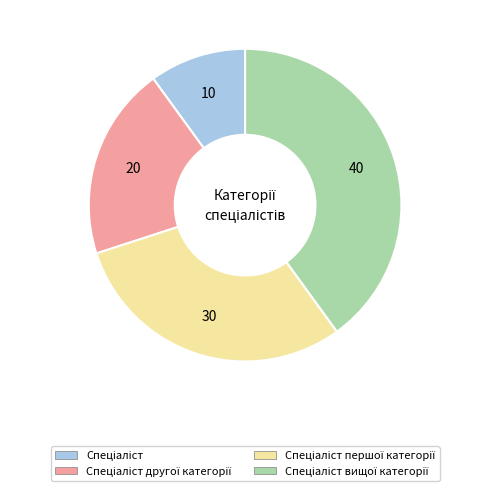

Is there any slice that represents more than half of the pie?

No